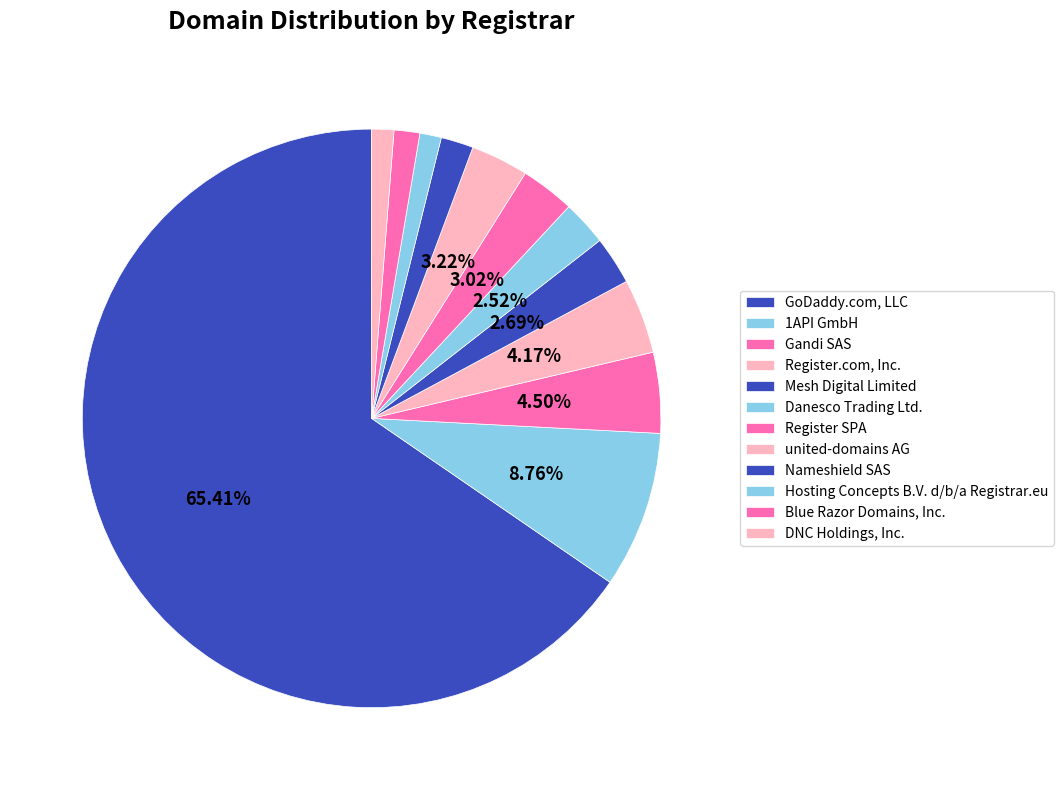

Is it true that Gandi SAS is 12% of the pie?

False